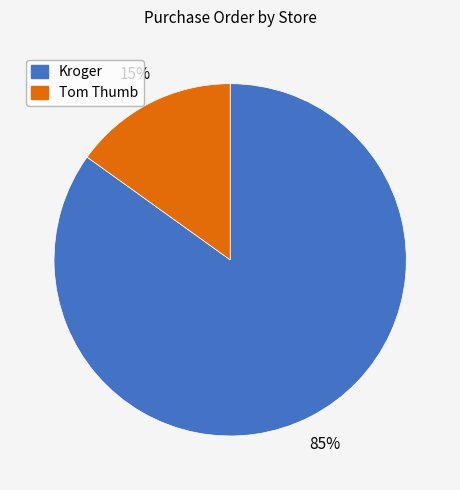

To the nearest percent, what is the average slice percentage?

50%